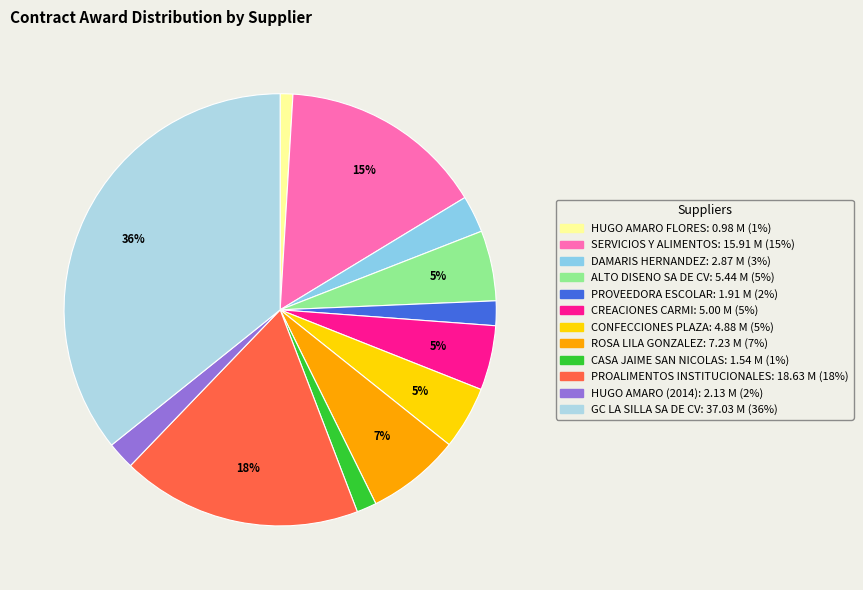

Is there a majority slice in this chart?

No